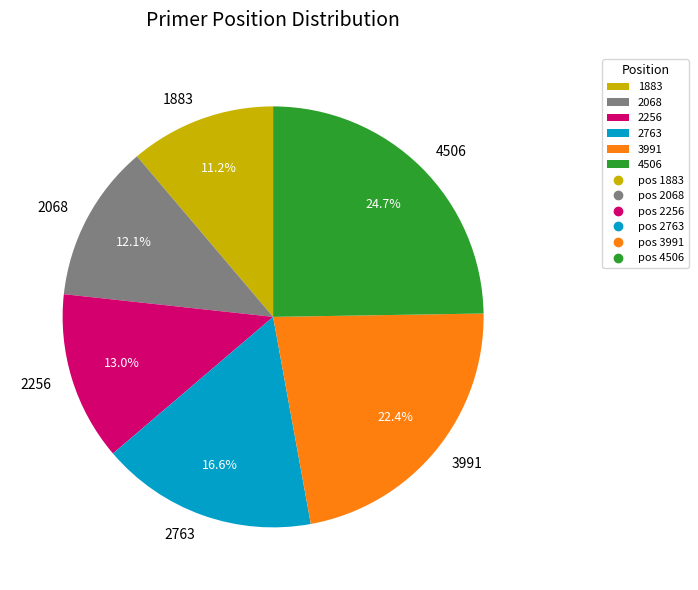

Count the number of slices in the pie.

6